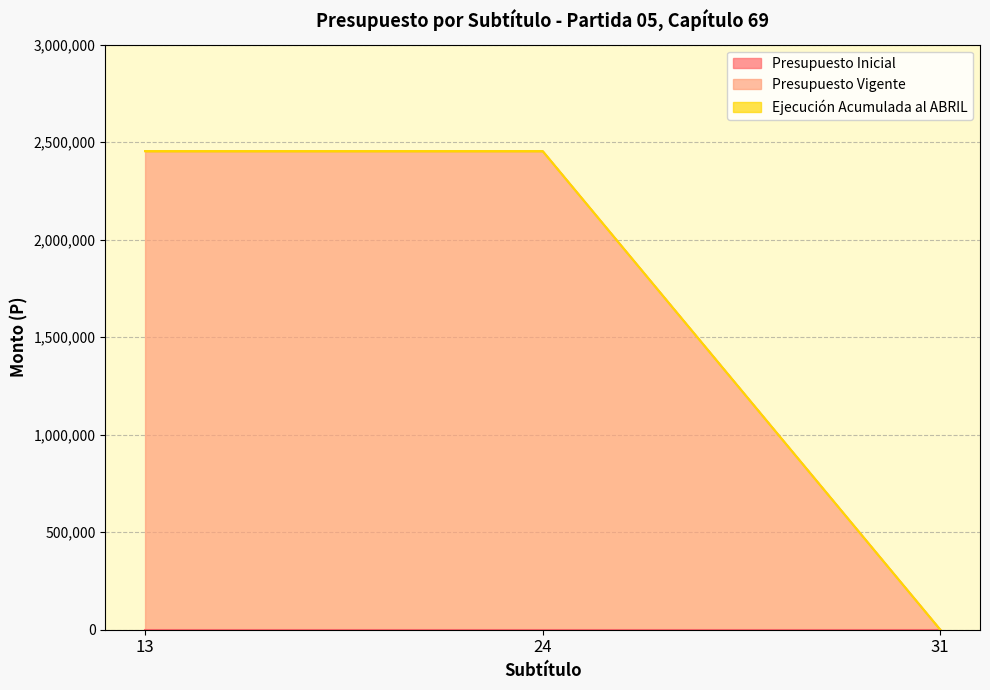

Which series has the largest total across all categories?

Presupuesto Vigente